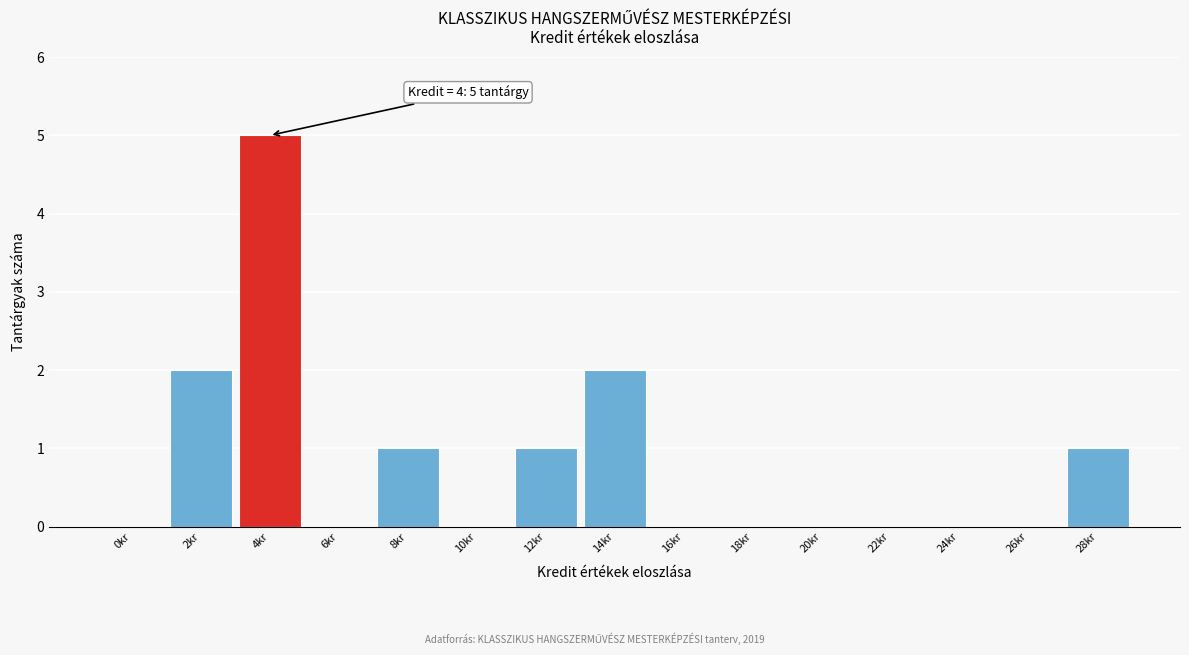

Reading left to right, what are all the values shown in this chart?

0kr=0	2kr=2	4kr=5	6kr=0	8kr=1	10kr=0	12kr=1	14kr=2	16kr=0	18kr=0	20kr=0	22kr=0	24kr=0	26kr=0	28kr=1